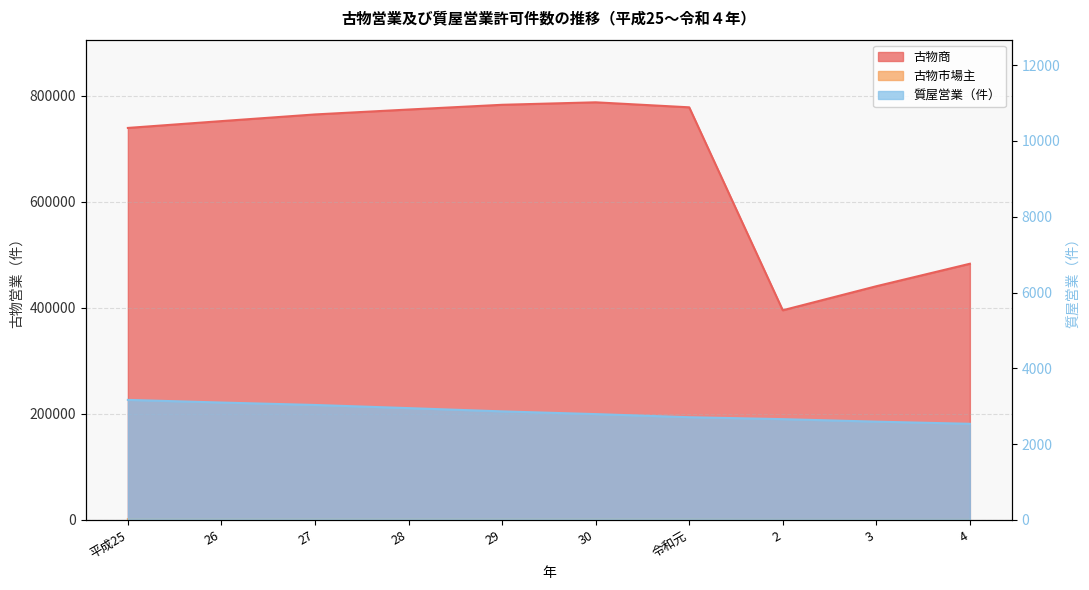

Is it true that 古物市場主 equals 871 at 3?

True